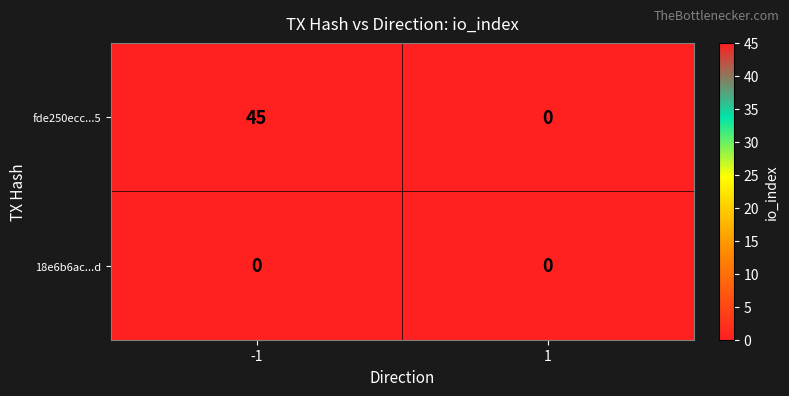

What is the total value across all series at -1?

45